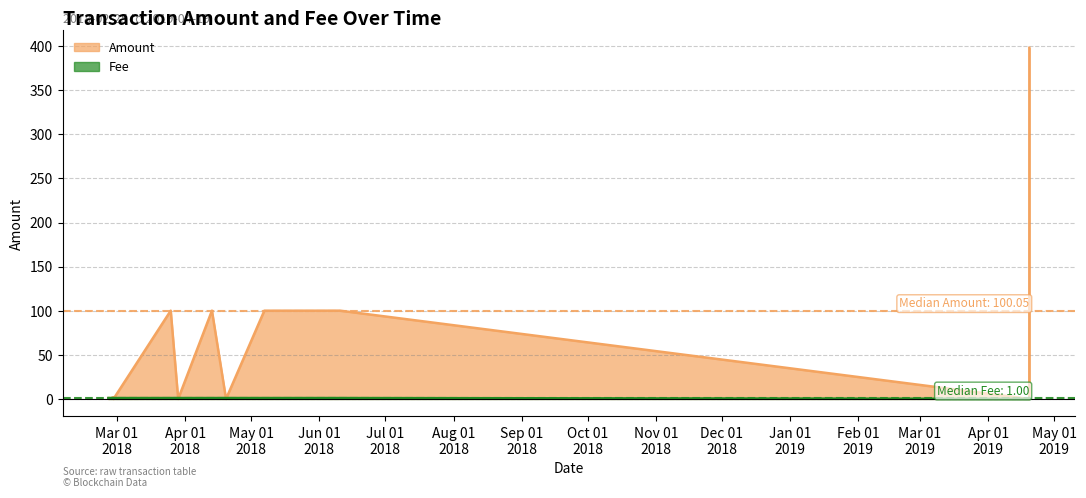

True or false: Amount and Fee intersect in this chart.

True